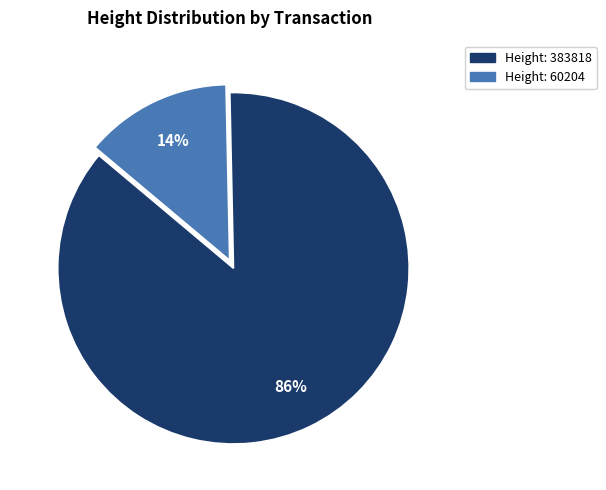

How many segments does this pie chart have?

2